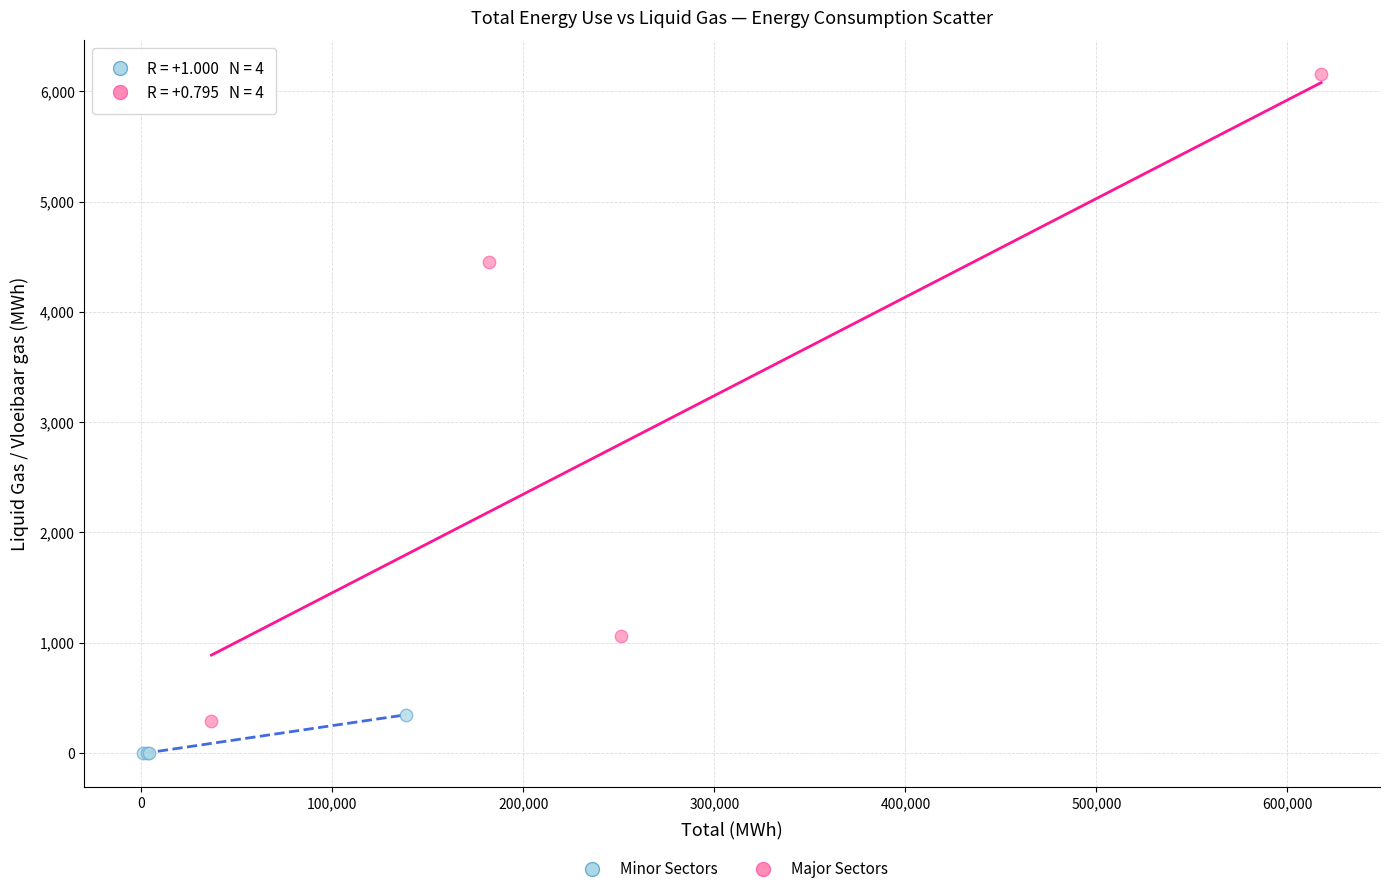

Which series has the largest Y range (max minus min)?

Major Sectors